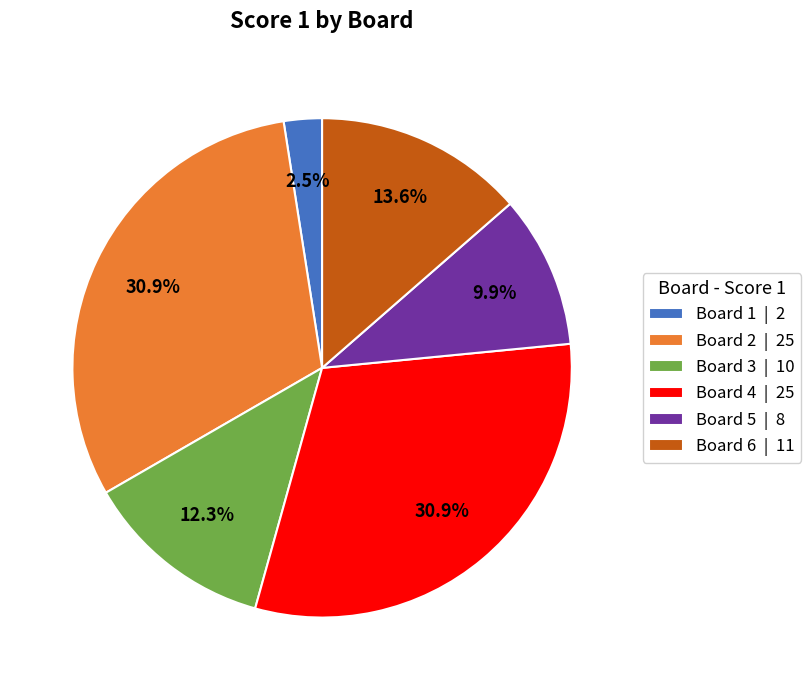

Which has a higher value, Board 5 or Board 1?

Board 5